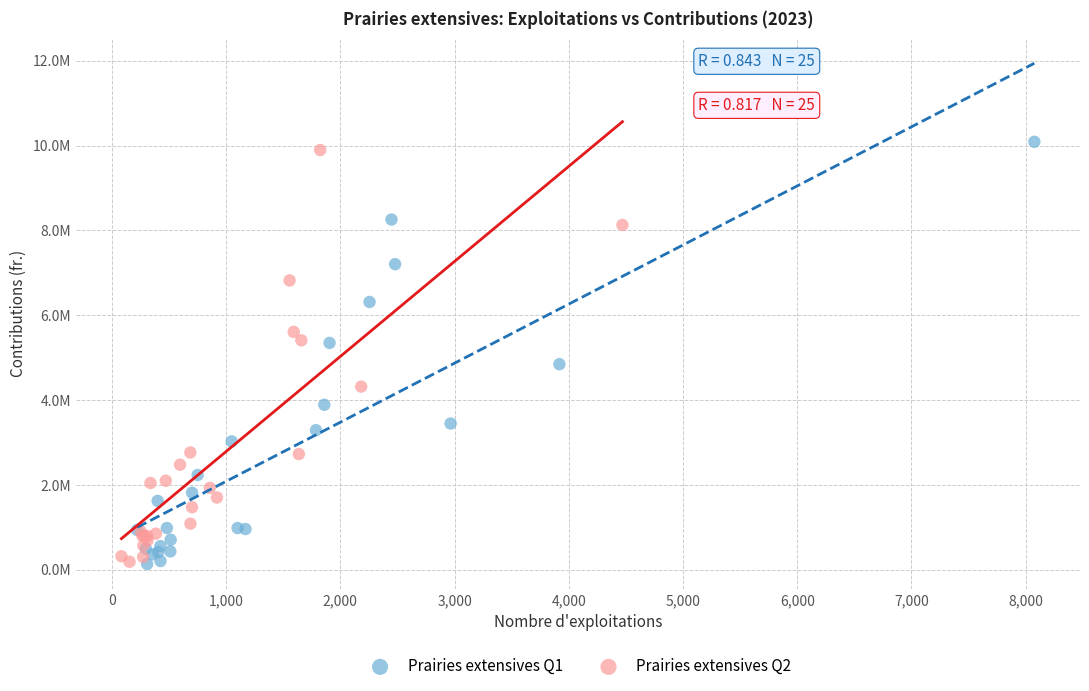

What are all the series names shown in the legend?

Prairies extensives Q1, Prairies extensives Q2